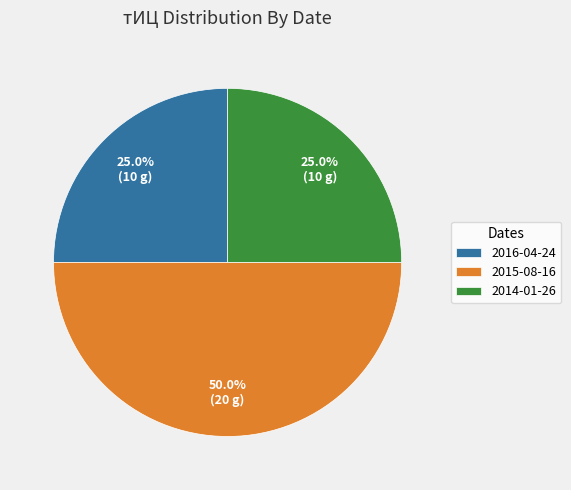

The 2015-08-16 slice represents 58% of the pie. True or false?

False